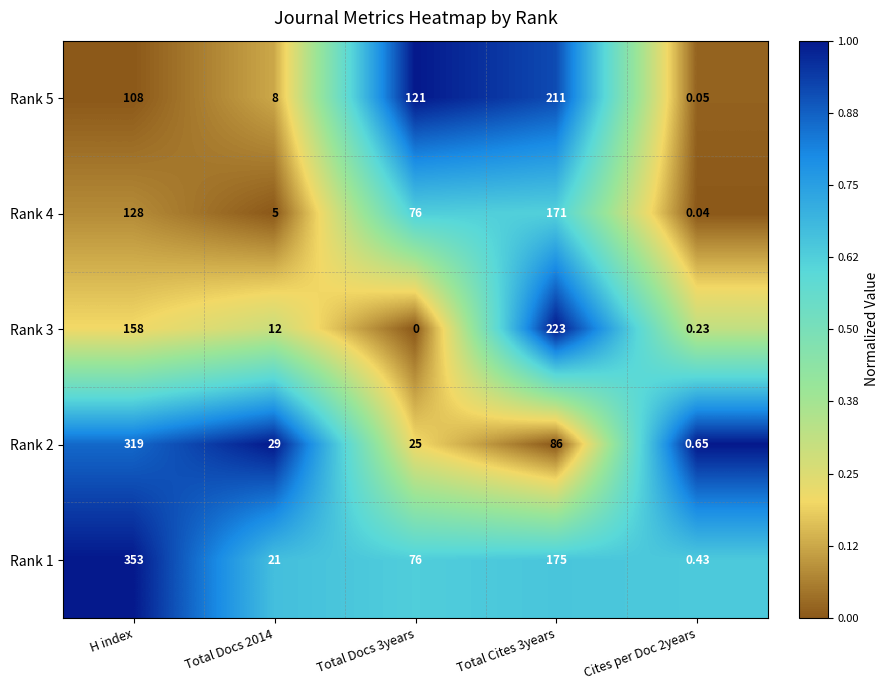

At which label does Rank 1 first exceed 76?

H index